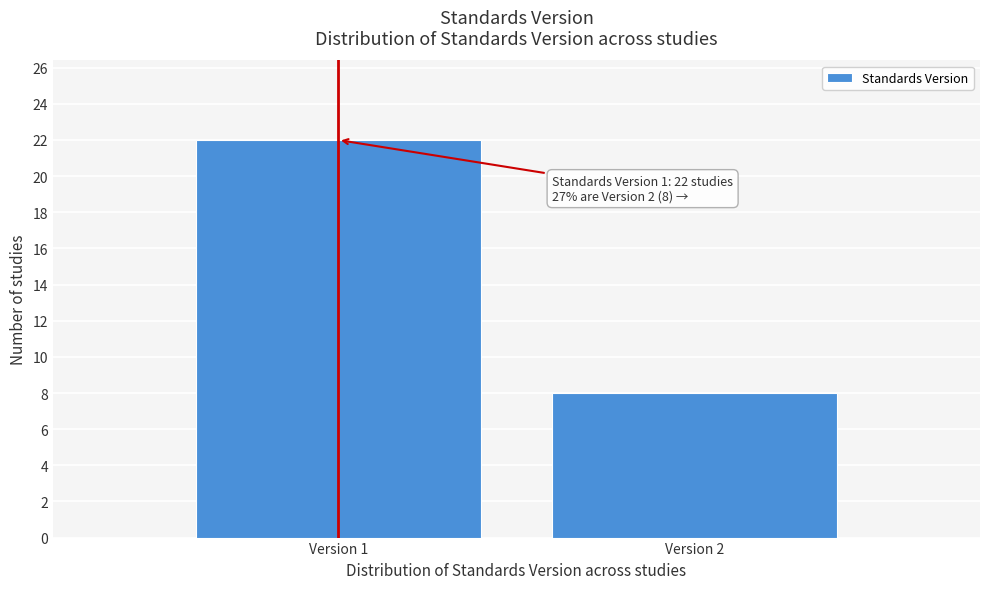

Reading left to right, what are all the values shown in this chart?

Version 1=22	Version 2=8